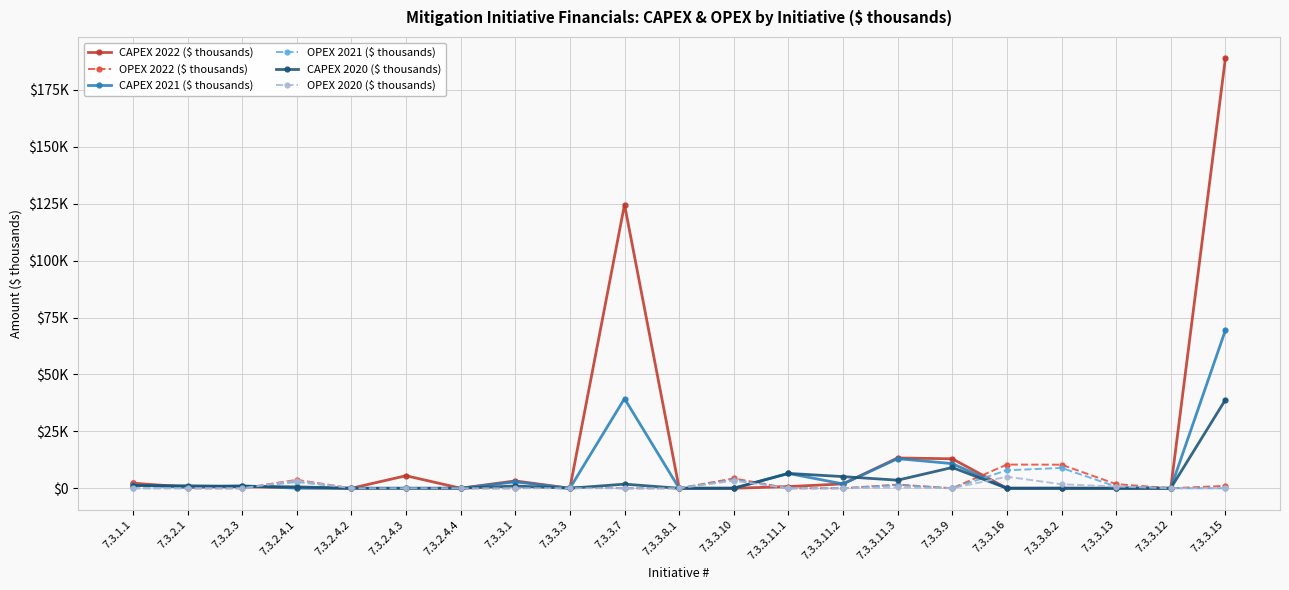

Read the CAPEX 2021 ($ thousands) value at 7.3.2.3.

1104.1